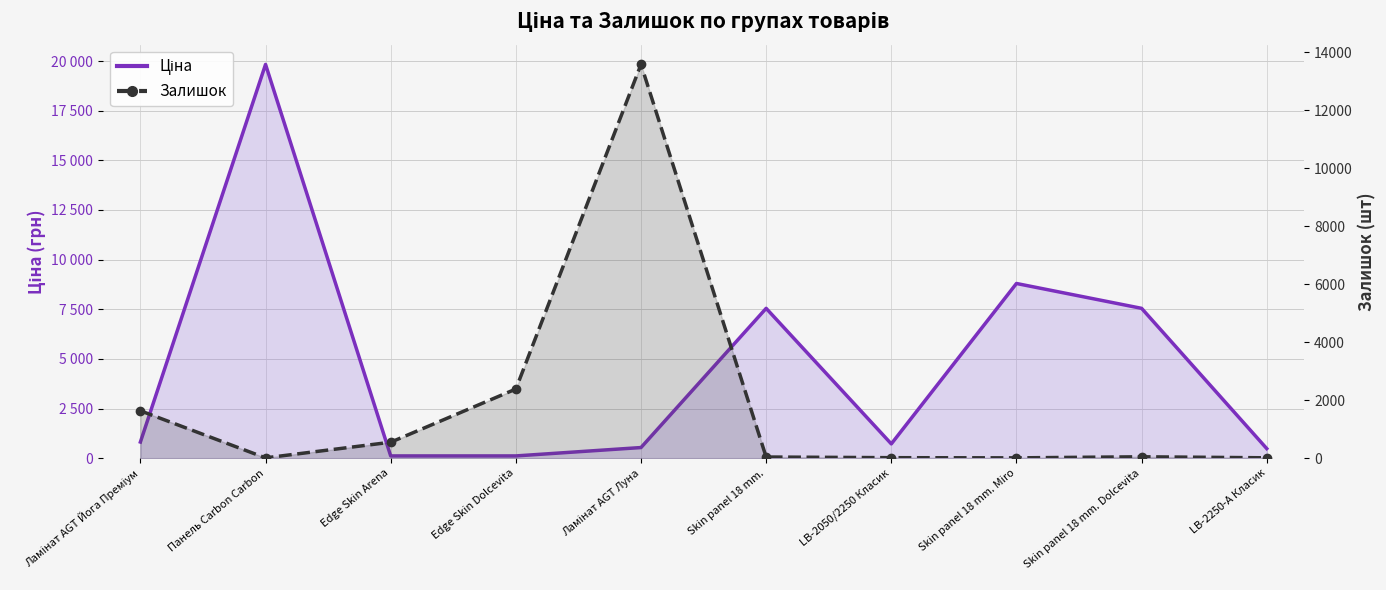

True or false: Ціна has a value of 163.8 at Edge Skin Arena.

False